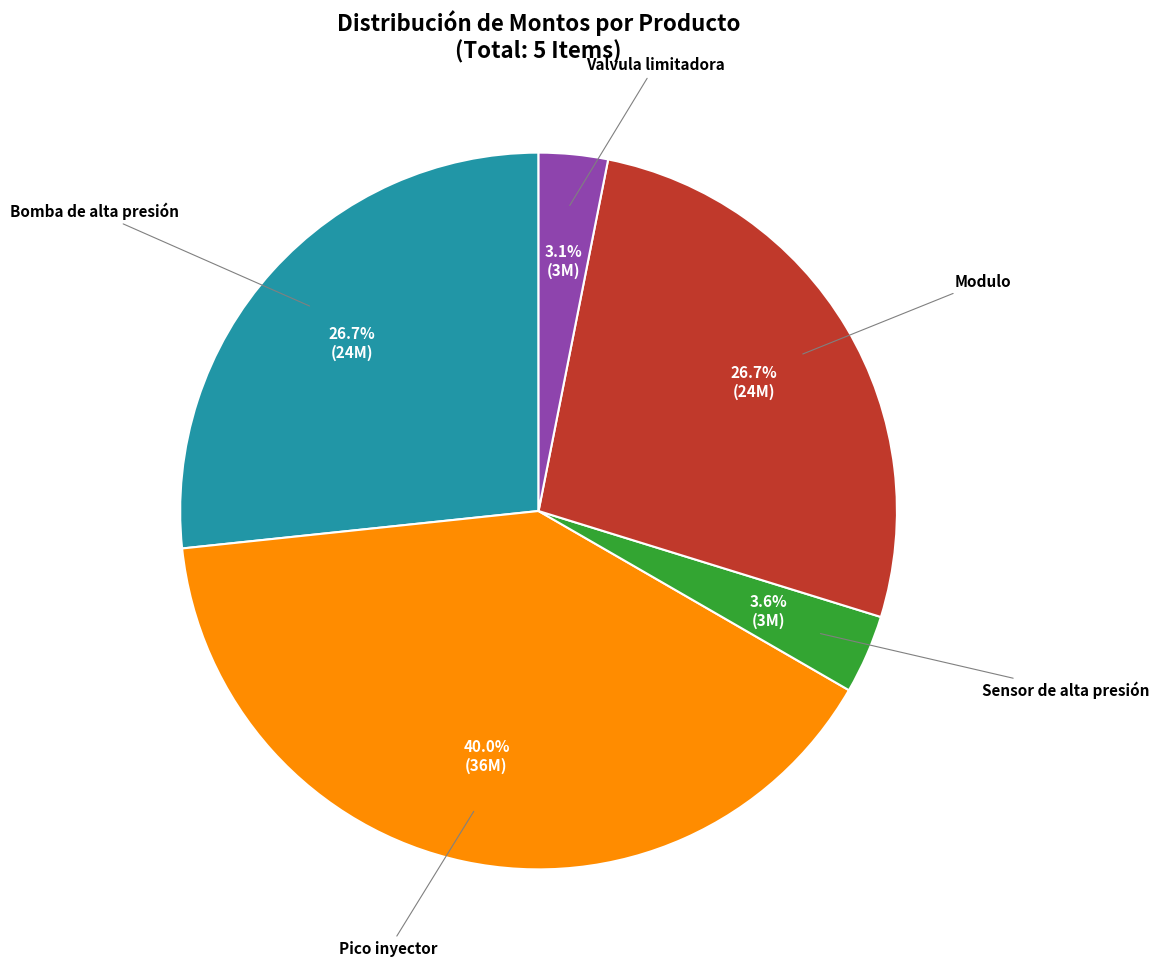

Does any single category account for the majority?

No